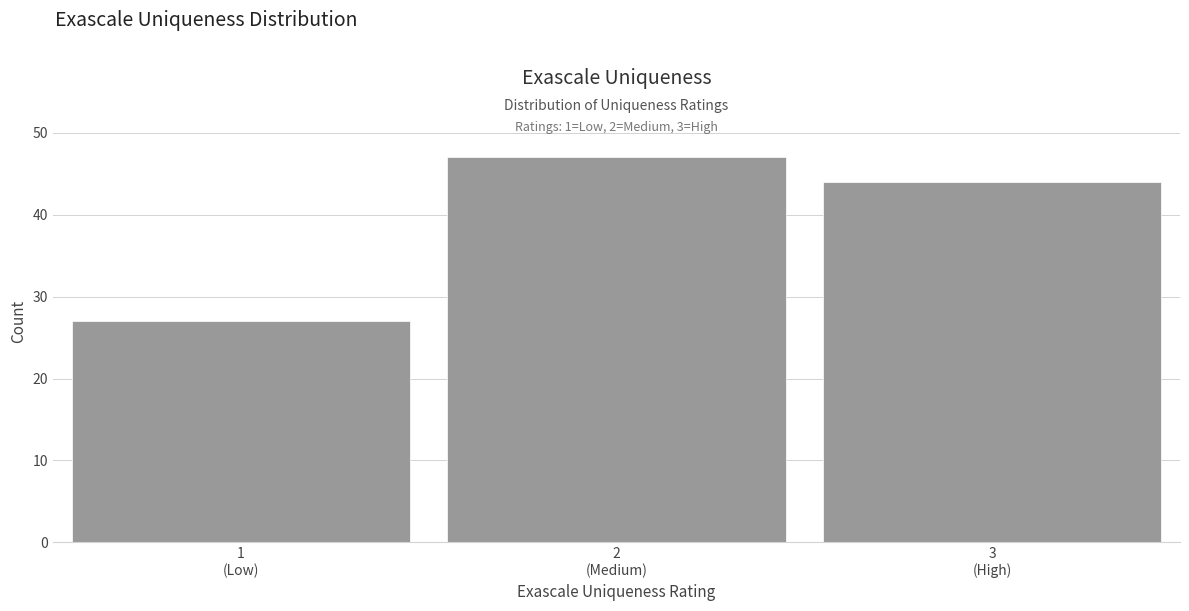

Reading left to right, extract all data points from this chart.

27	47	44